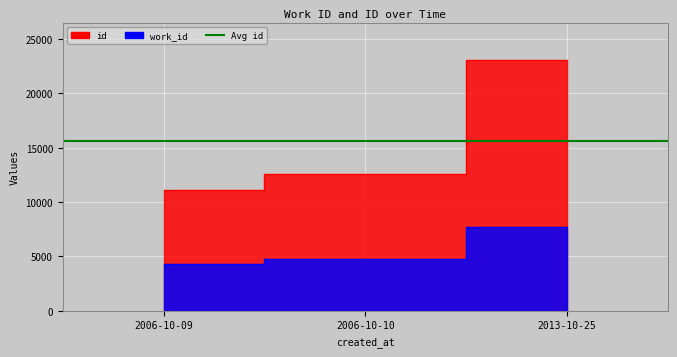

How many work_id values are between 4267 and 7740?

3